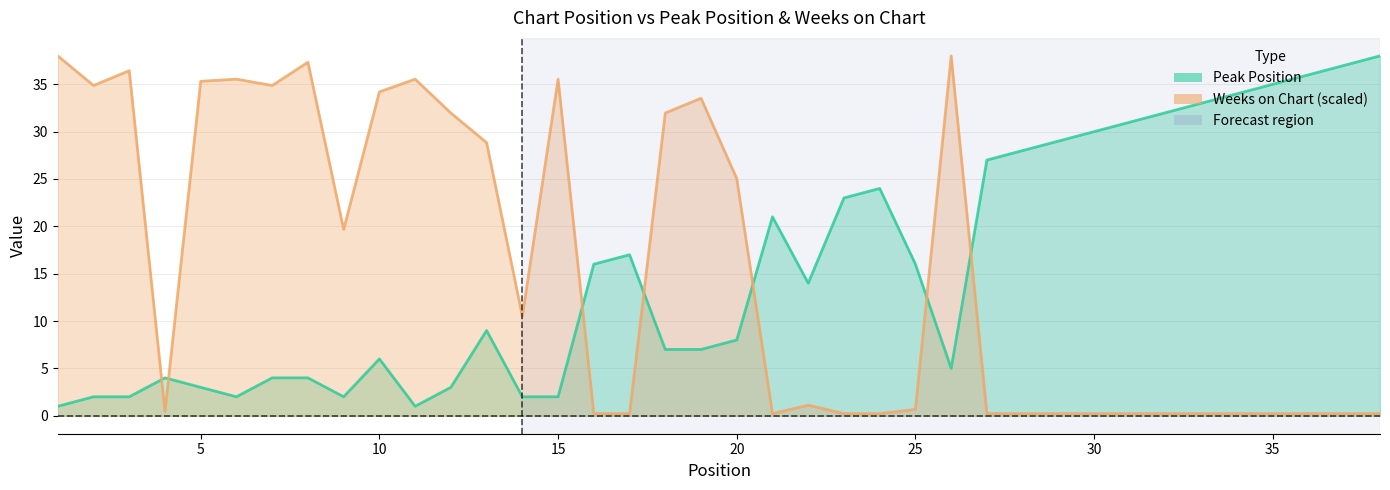

At how many categories does at least one series exceed 20?

31